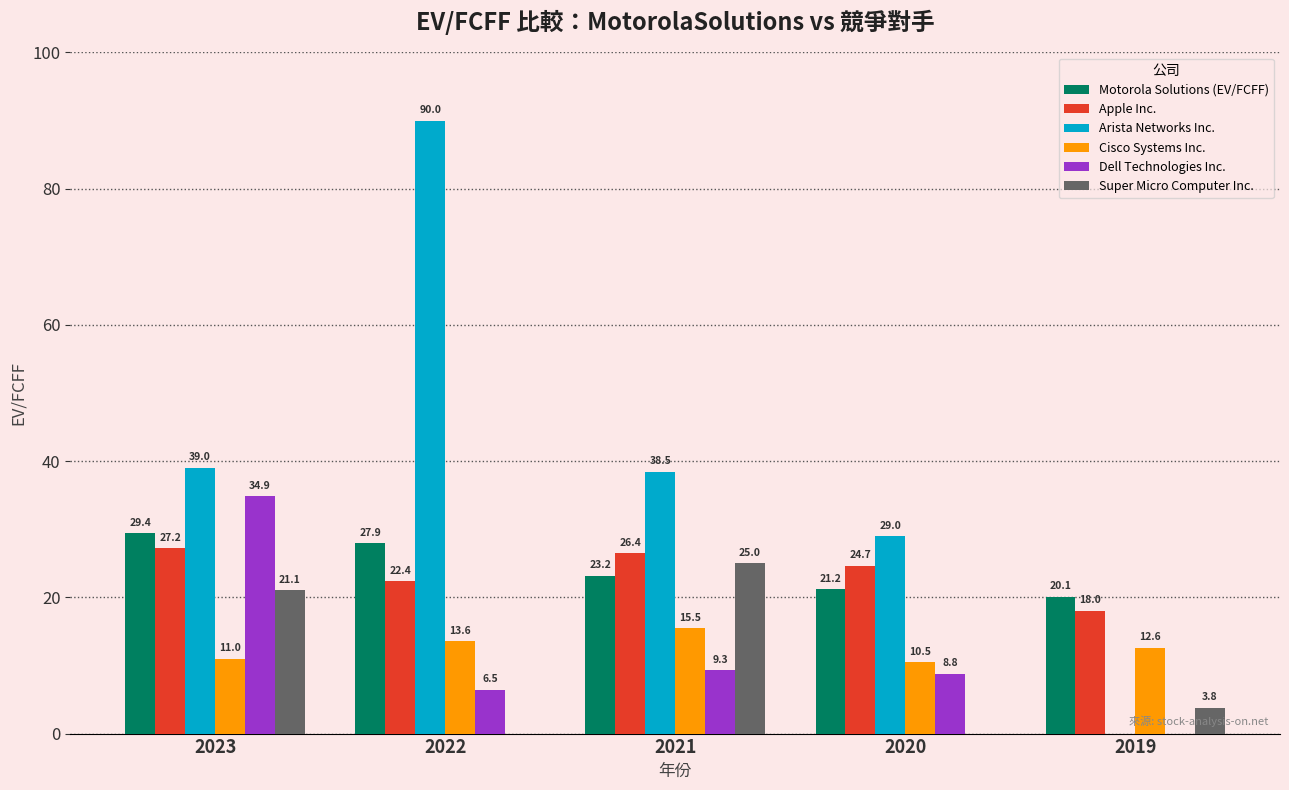

How many groups of bars are there?

5